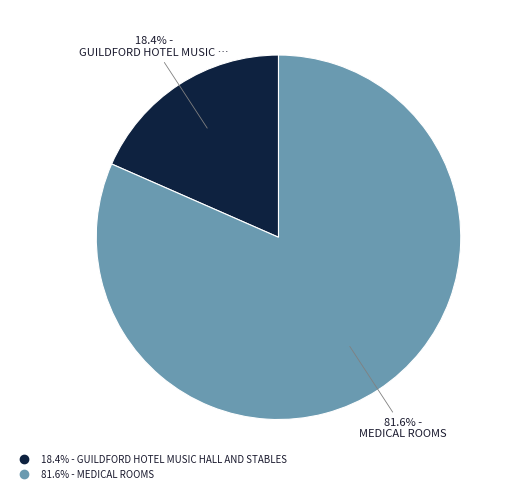

Is there a majority slice in this chart?

Yes